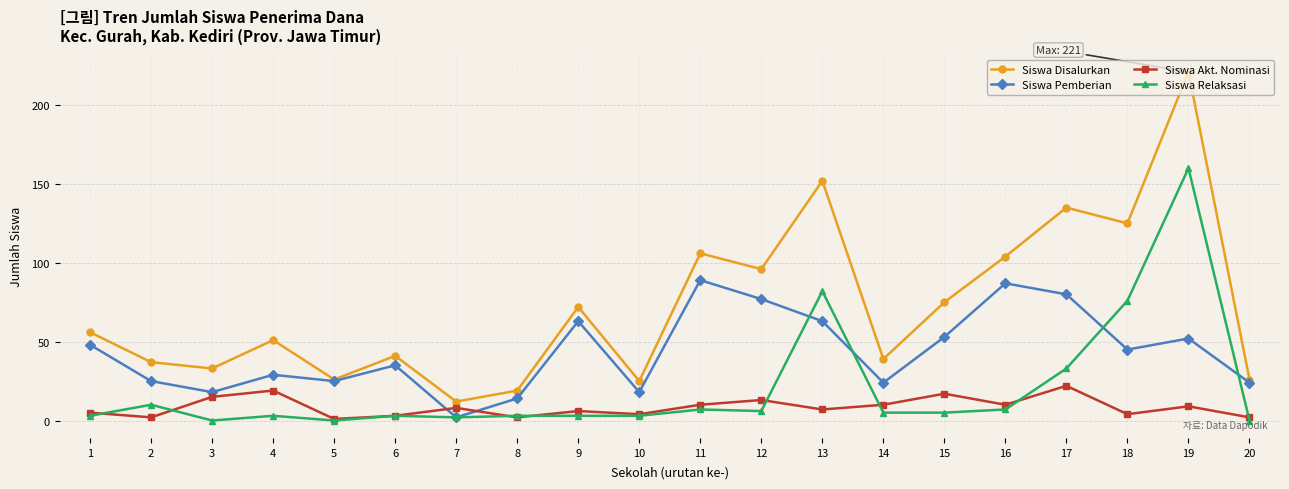

Reading right to left, transcribe all the data shown in this chart.

Siswa Disalurkan: 26	221	125	135	104	75	39	152	96	106	25	72	19	12	41	26	51	33	37	56
Siswa Pemberian: 24	52	45	80	87	53	24	63	77	89	18	63	14	2	35	25	29	18	25	48
Siswa Akt. Nominasi: 2	9	4	22	10	17	10	7	13	10	4	6	2	8	3	1	19	15	2	5
Siswa Relaksasi: 0	160	76	33	7	5	5	82	6	7	3	3	3	2	3	0	3	0	10	3